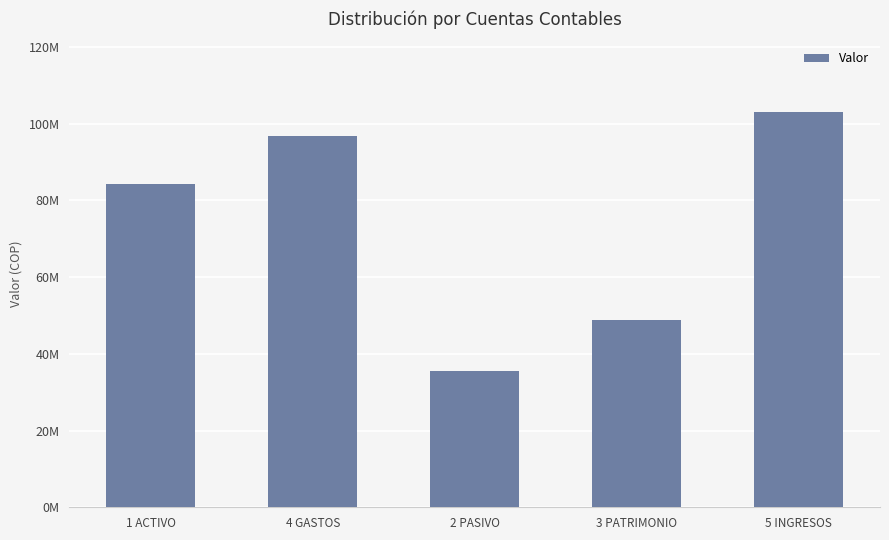

Between 1 ACTIVO and 2 PASIVO, which is larger?

1 ACTIVO